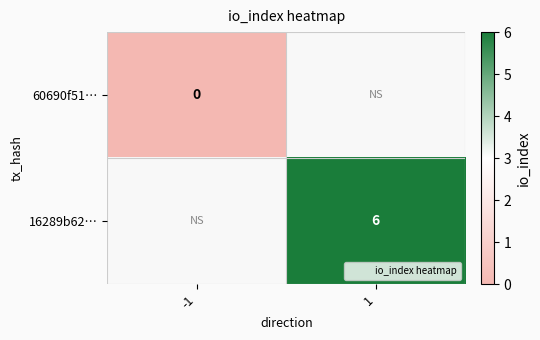

Which label corresponds to the smallest value in the chart?

-1